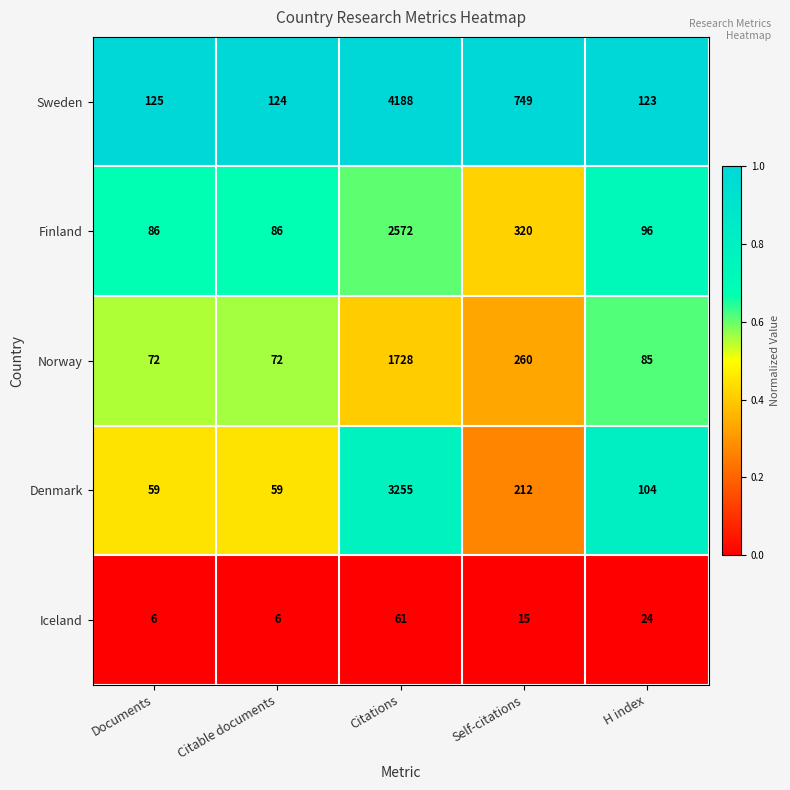

How many series are shown in this chart?

5